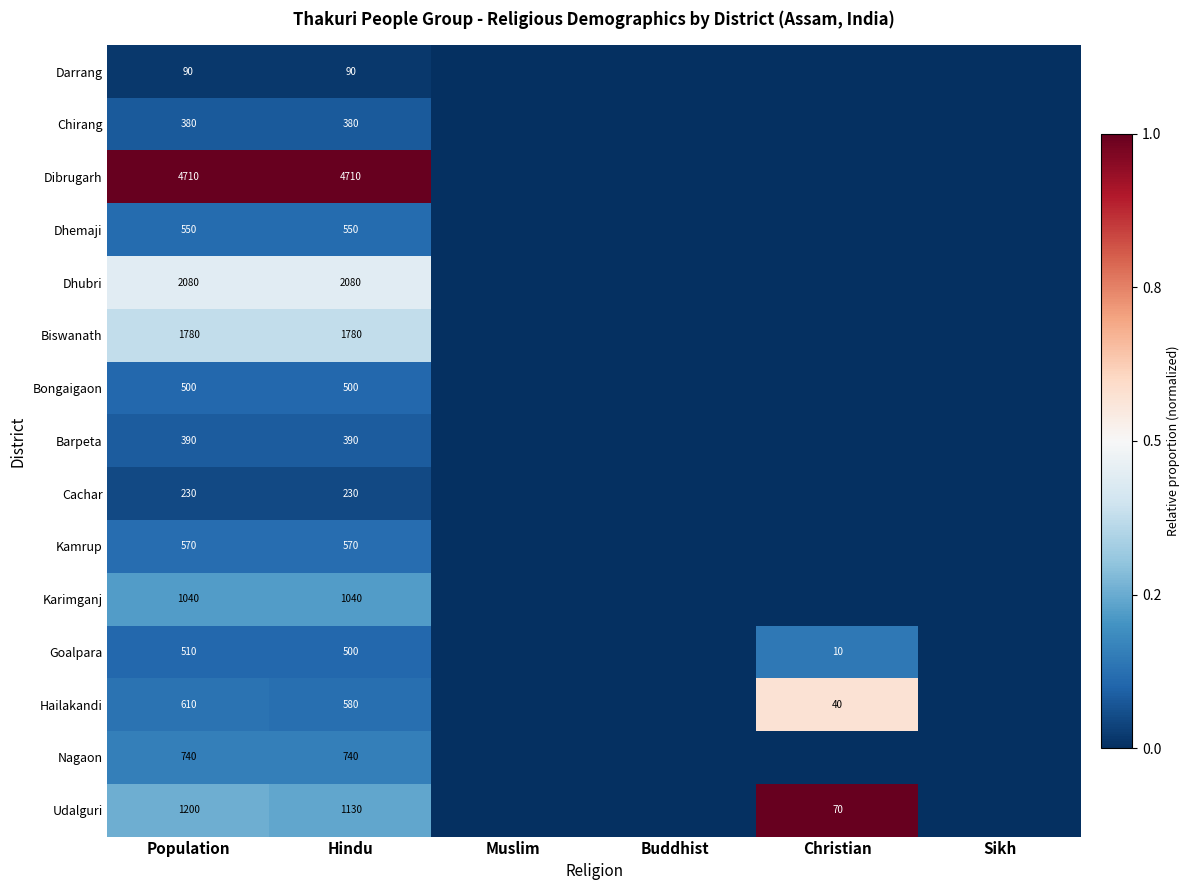

What is the difference between the highest and lowest values at Population?

4620